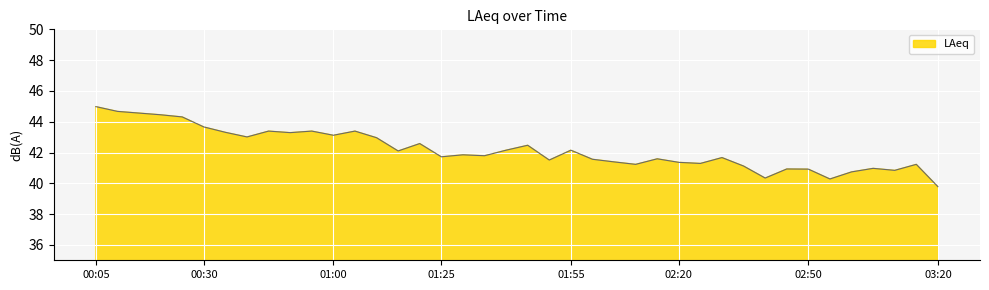

What is the difference between the maximum and minimum values?

5.2